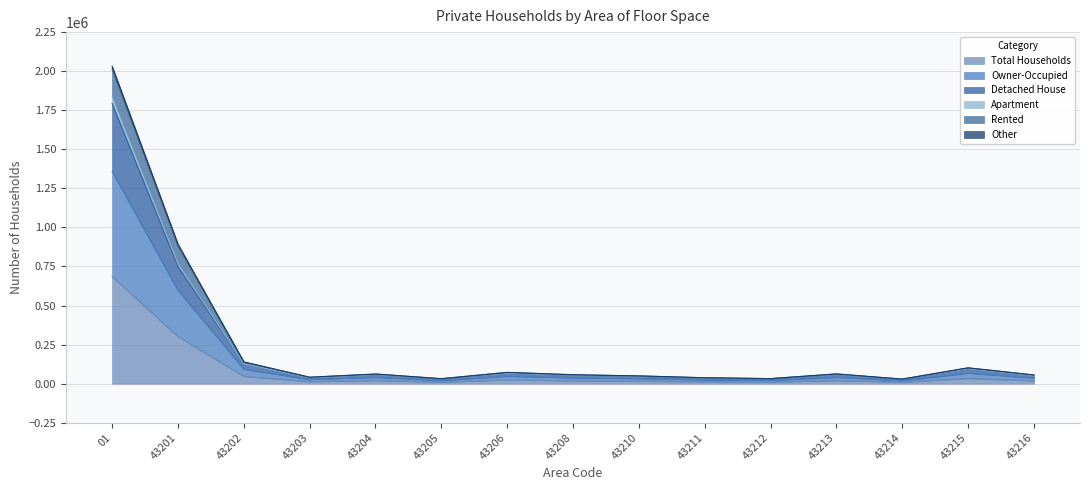

What is the approximate value of Other at 43215?

95623